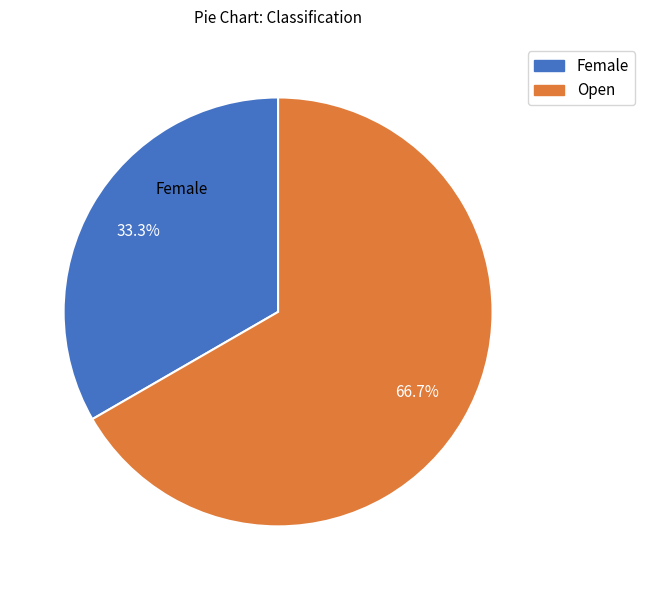

How many slices are in this pie chart?

2